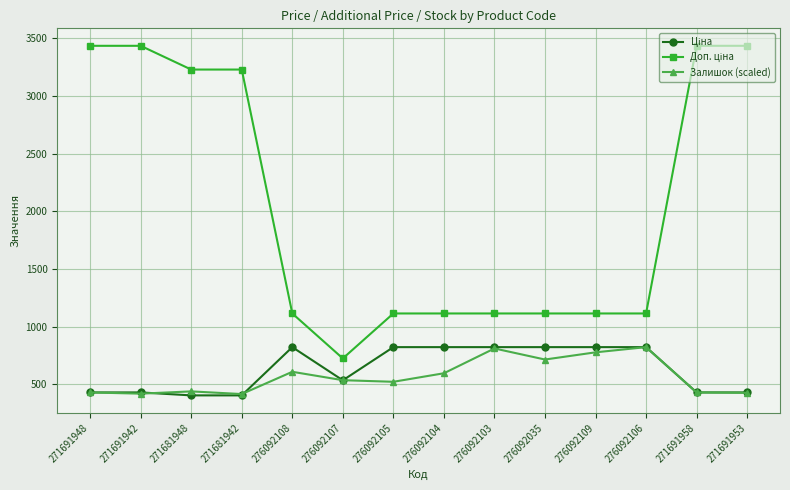

What is the difference between the highest and lowest values at 271681948?

2825.2